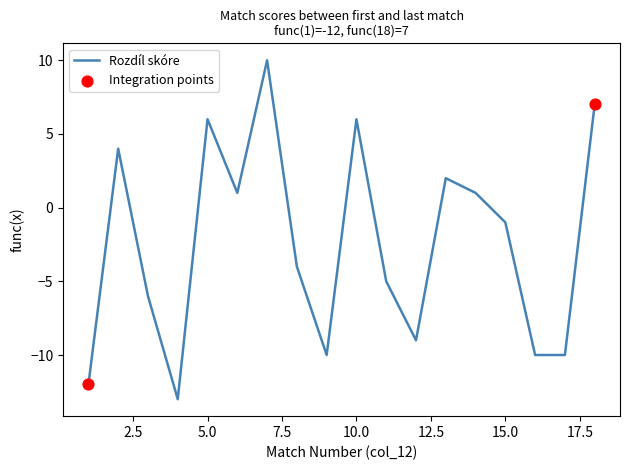

What is the minimum value shown in the chart?

-13